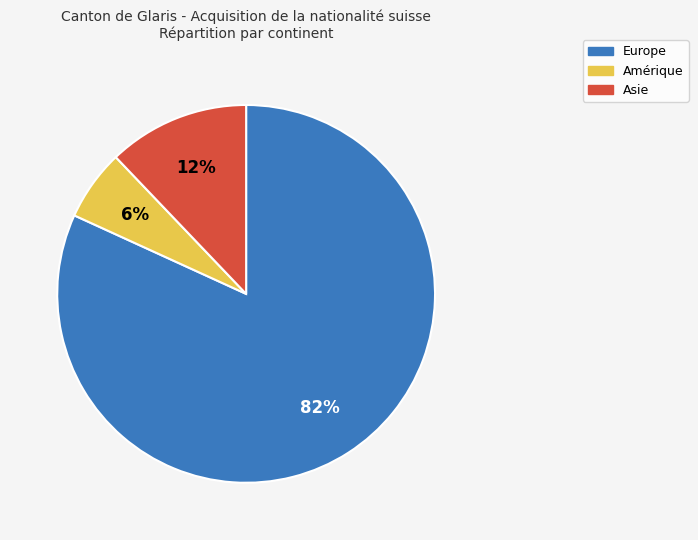

How many slices are in this pie chart?

3